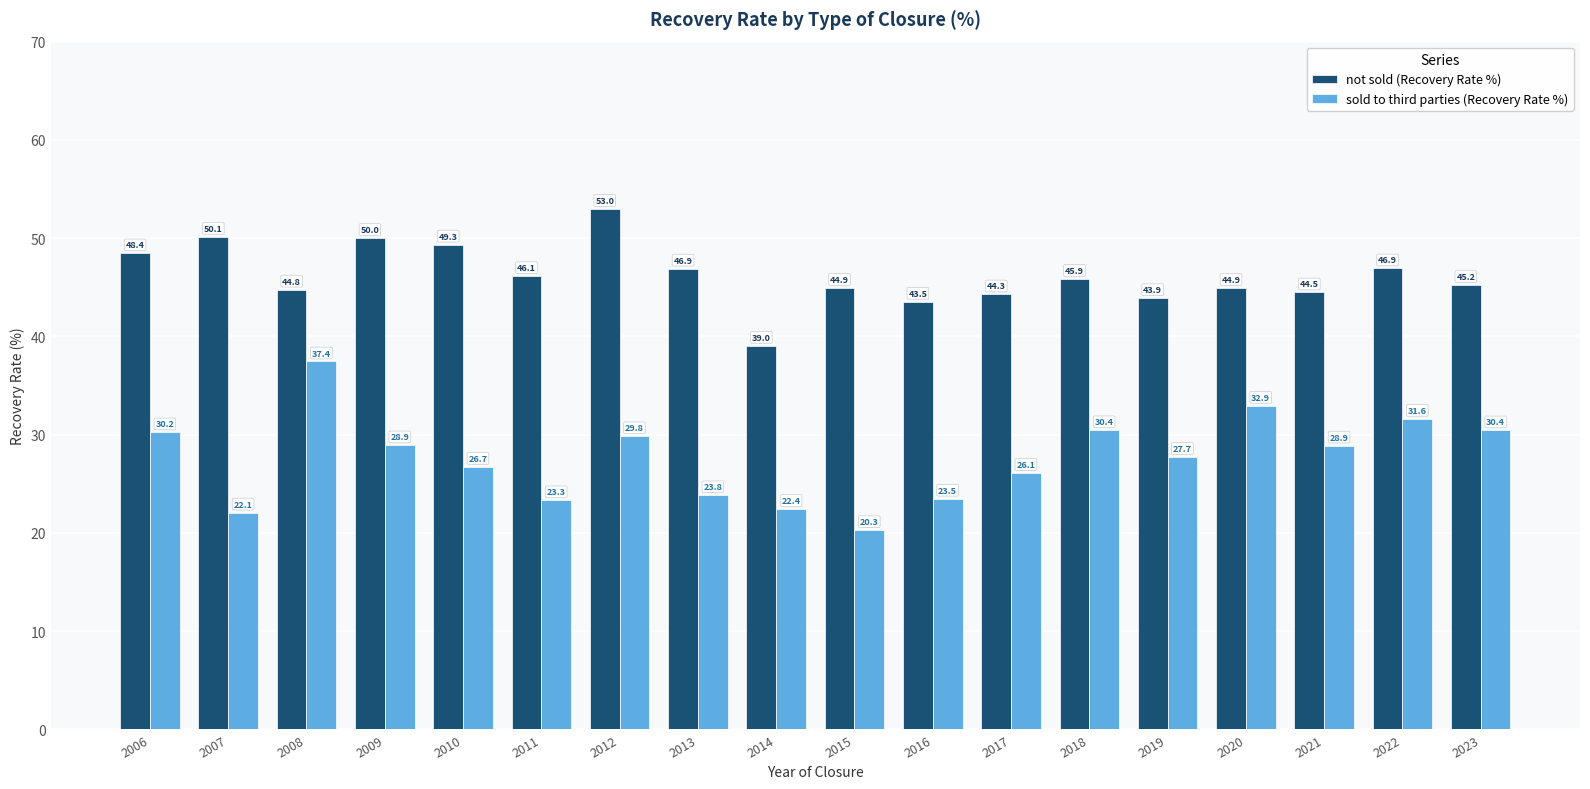

The sold to third parties (Recovery Rate %) series shows 37.4 at 2017. True or false?

False